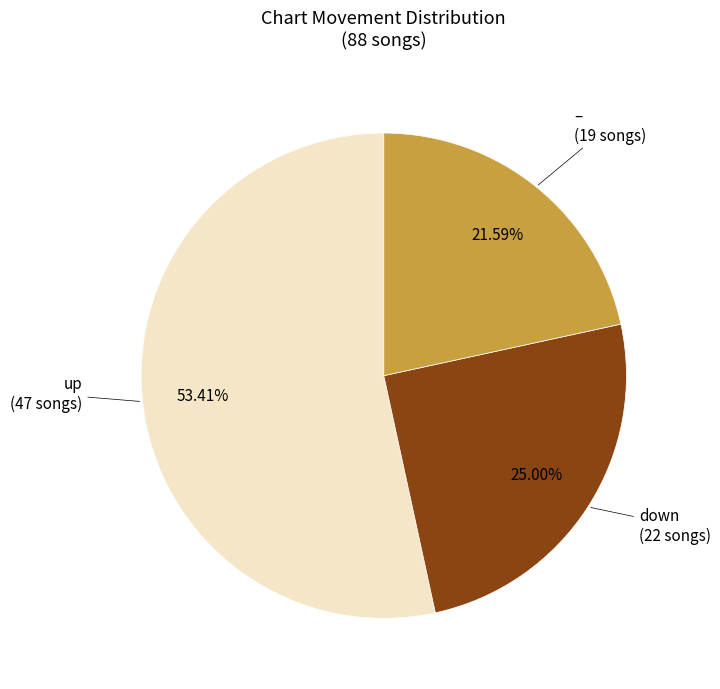

Does any single category account for the majority?

Yes